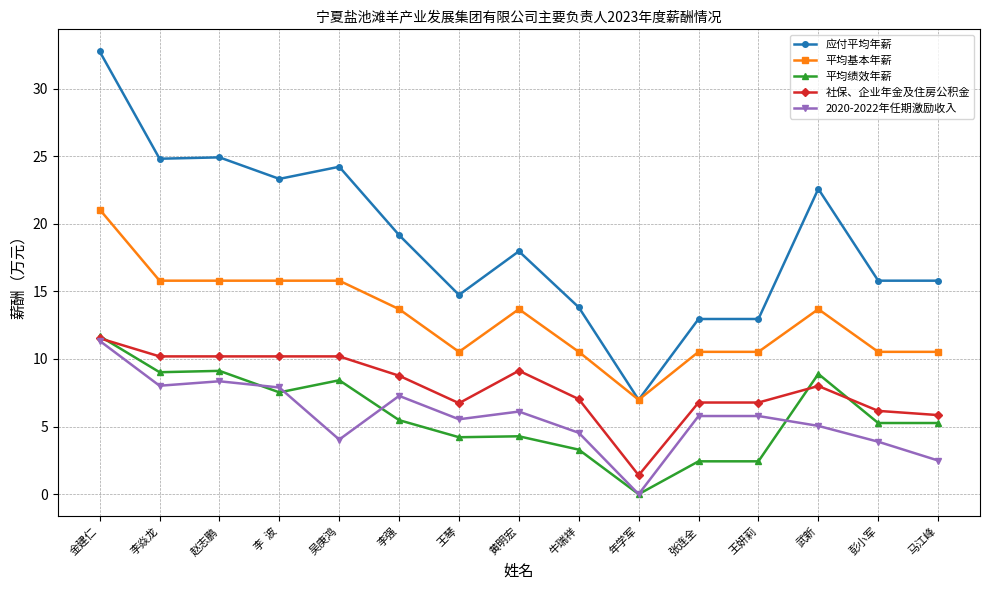

Which category has the lowest value in the 平均绩效年薪 series?

年学军